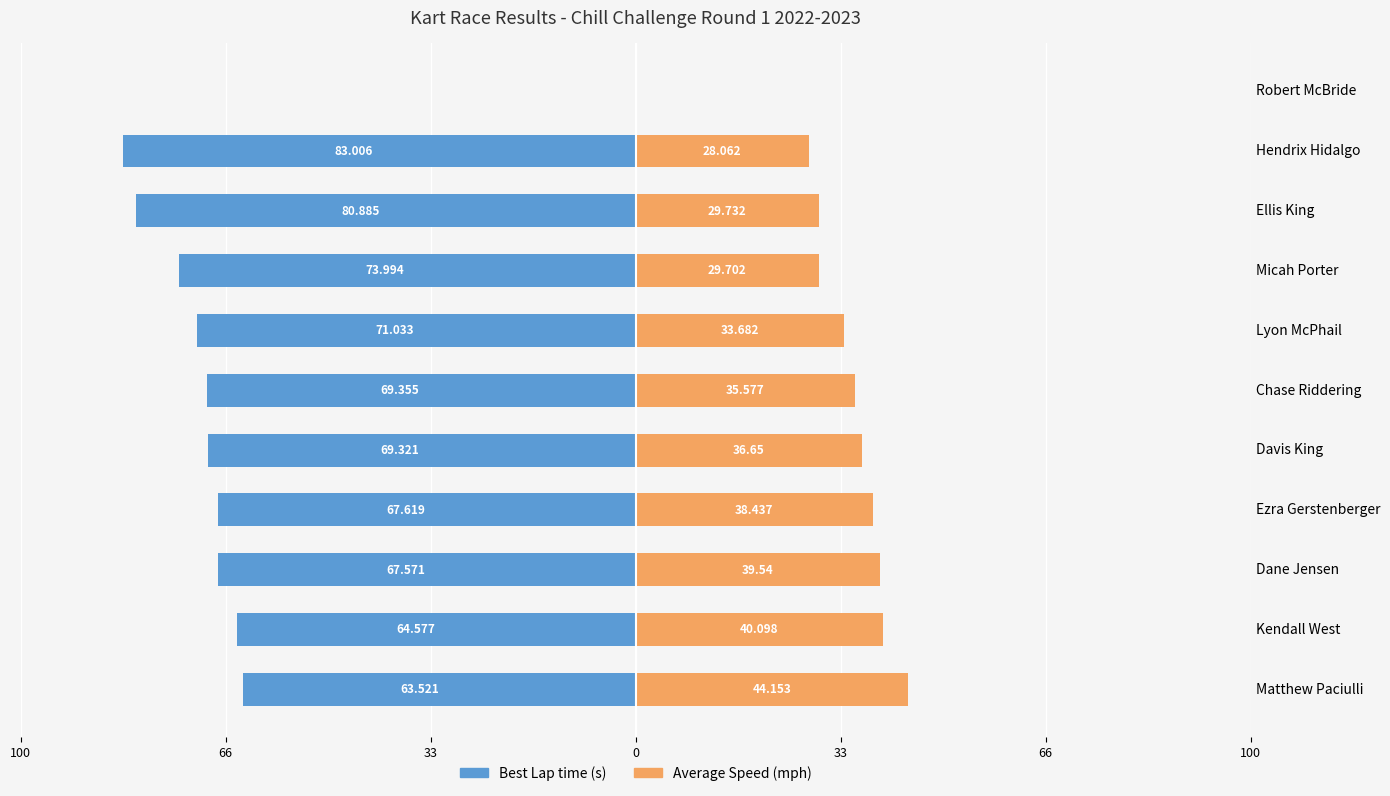

Reading left to right, extract all data points from this chart.

Best Lap time: -63.5	-64.6	-67.6	-67.6	-69.3	-69.4	-71.0	-74.0	-80.9	-83.0	0.0
Average Speed: 44.2	40.1	39.5	38.4	36.6	35.6	33.7	29.7	29.7	28.1	0.0